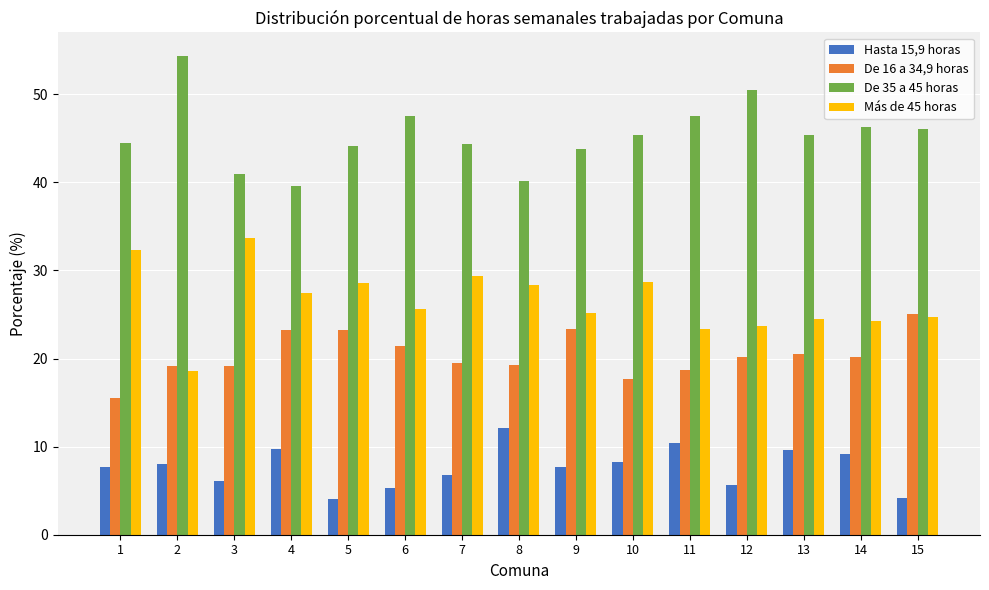

What is the sum of the Más de 45 horas values at 5 and 14?

52.9